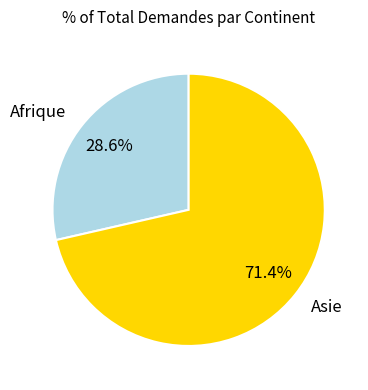

How many slices are in this pie chart?

2